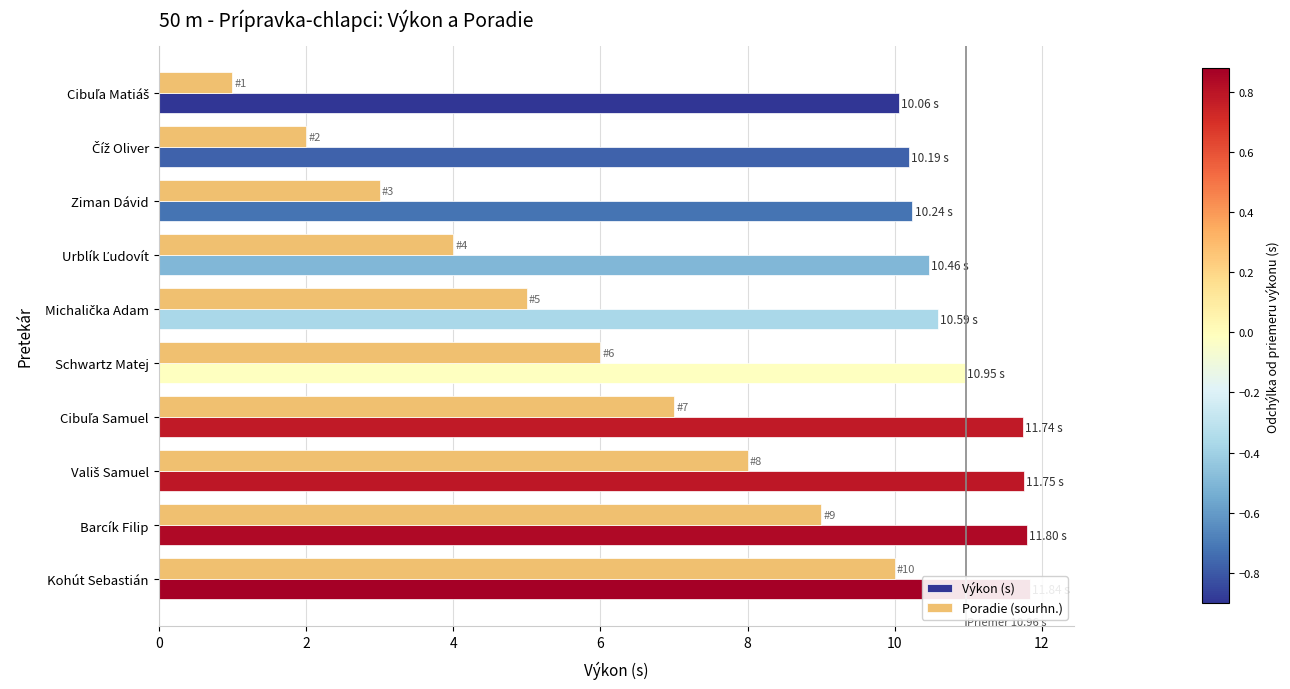

The Výkon (s) series shows 5.7 at Urblík Ľudovít. True or false?

False